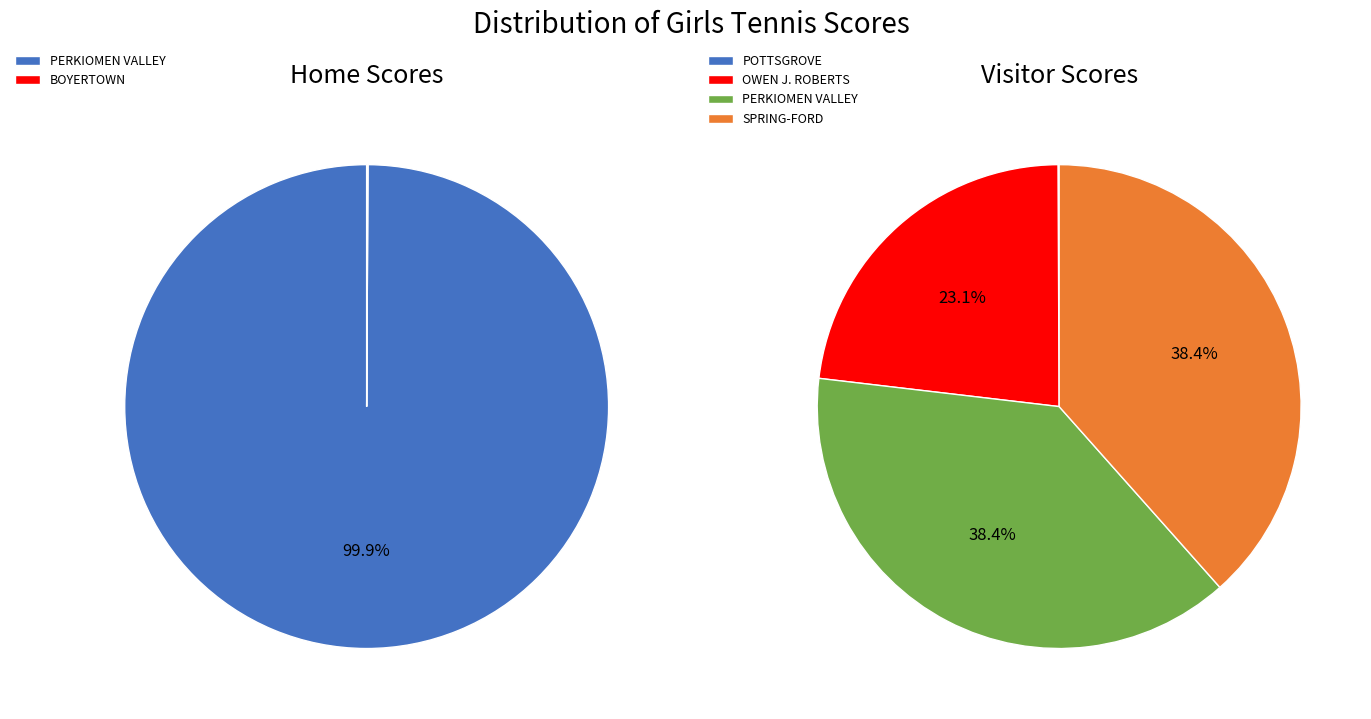

Rank the series by their average value, from highest to lowest.

Visitor Score, Home Score